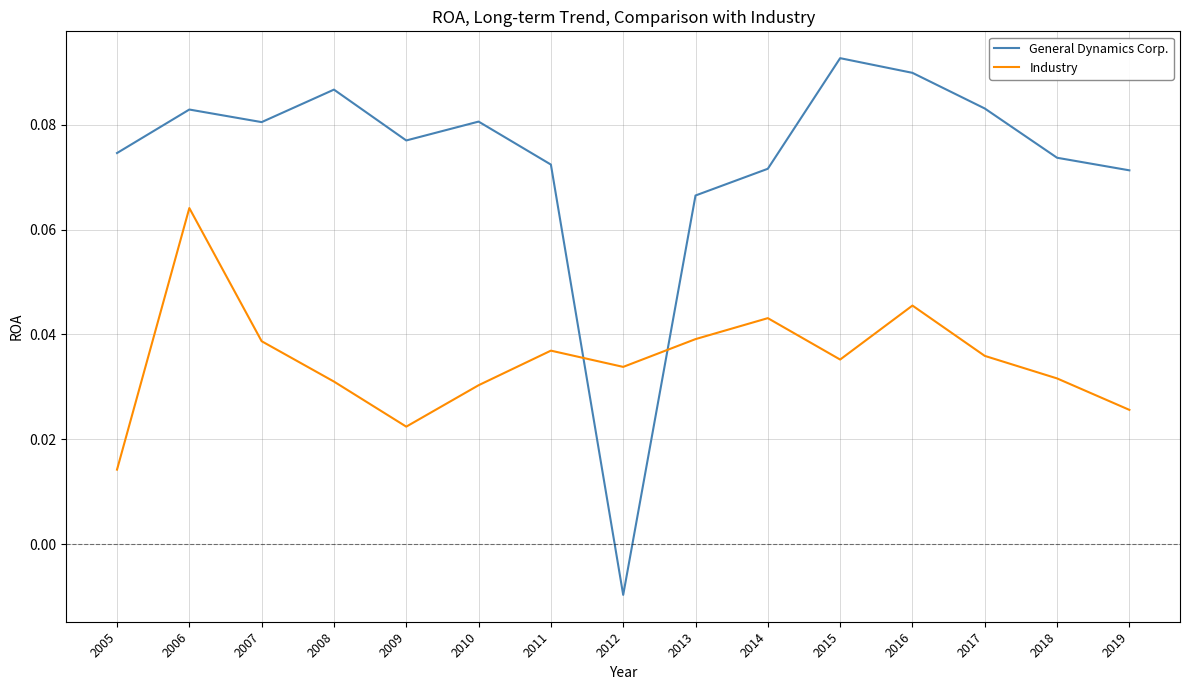

At which category is the sum across all series the highest?

2006